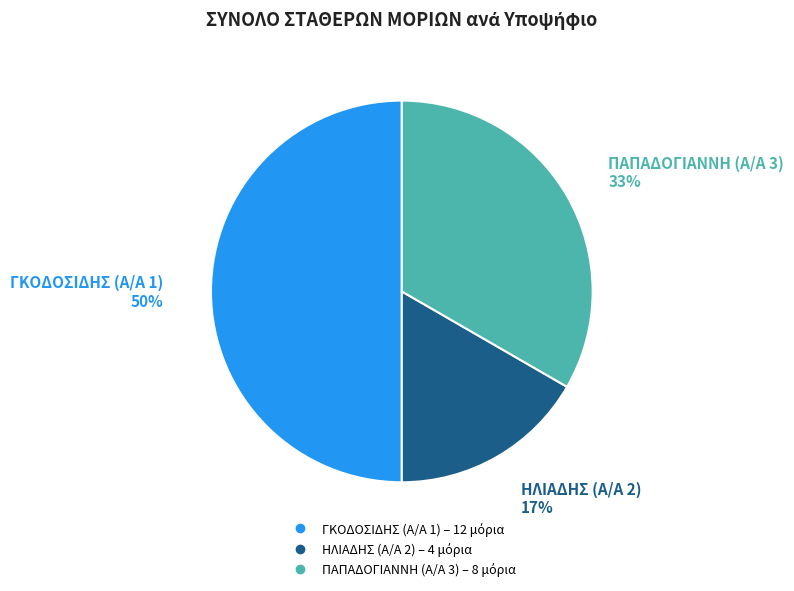

To the nearest percent, what is the difference between the ΓΚΟΔΟΣΙΔΗΣ (Α/Α 1) and ΠΑΠΑΔΟΓΙΑΝΝΗ (Α/Α 3) slice percentages?

17%